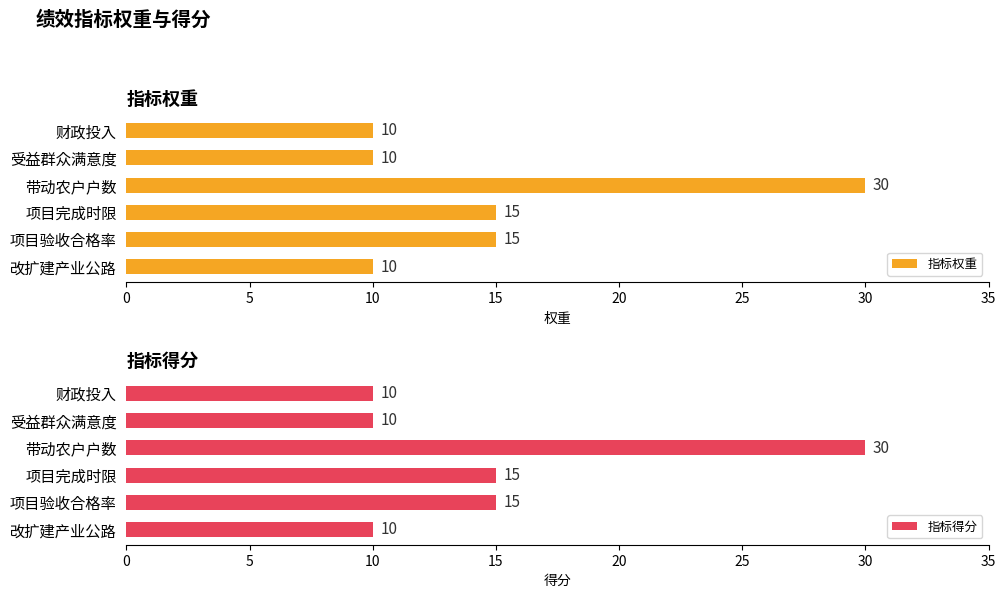

How many data points in 指标权重 are less than 15?

3